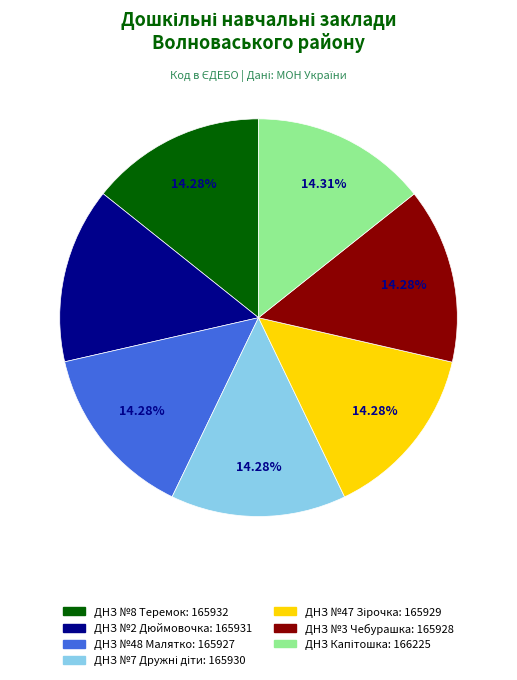

Is there a majority slice in this chart?

No